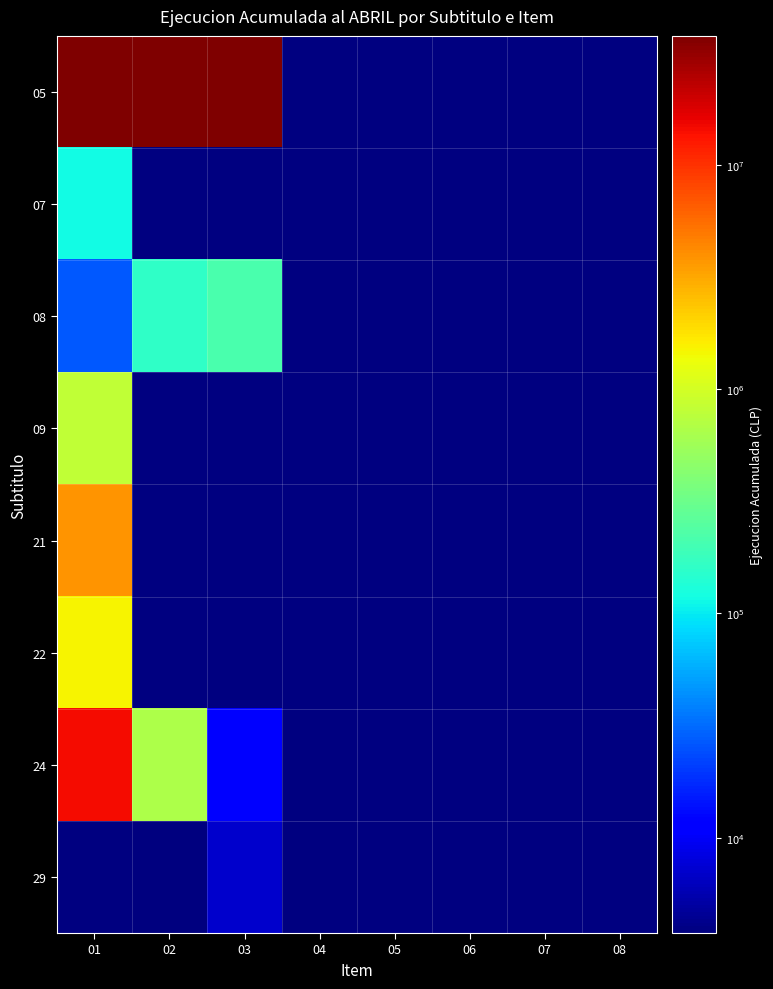

At which category is the sum across all series the highest?

01